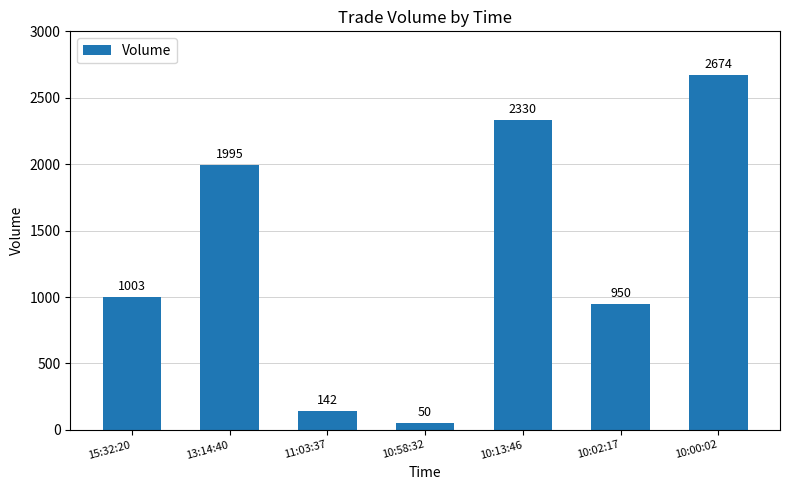

Which label corresponds to the smallest value in the chart?

10:58:32